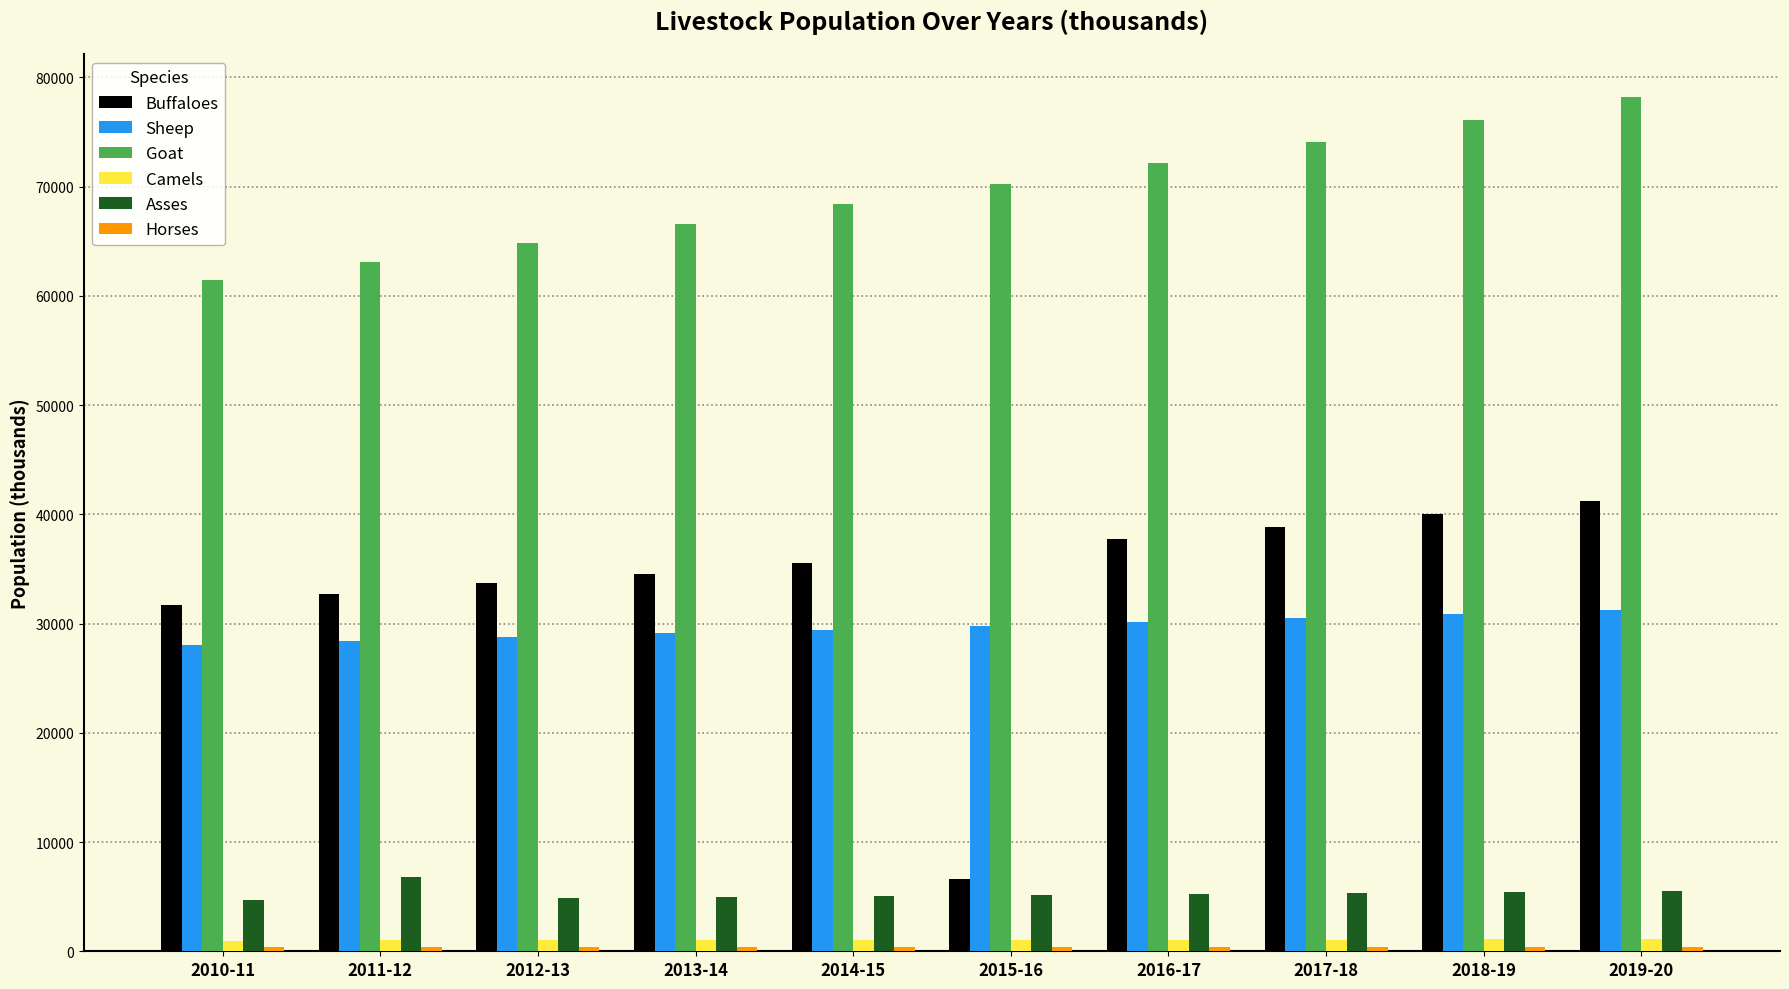

At which label does Asses reach its peak?

2011-12